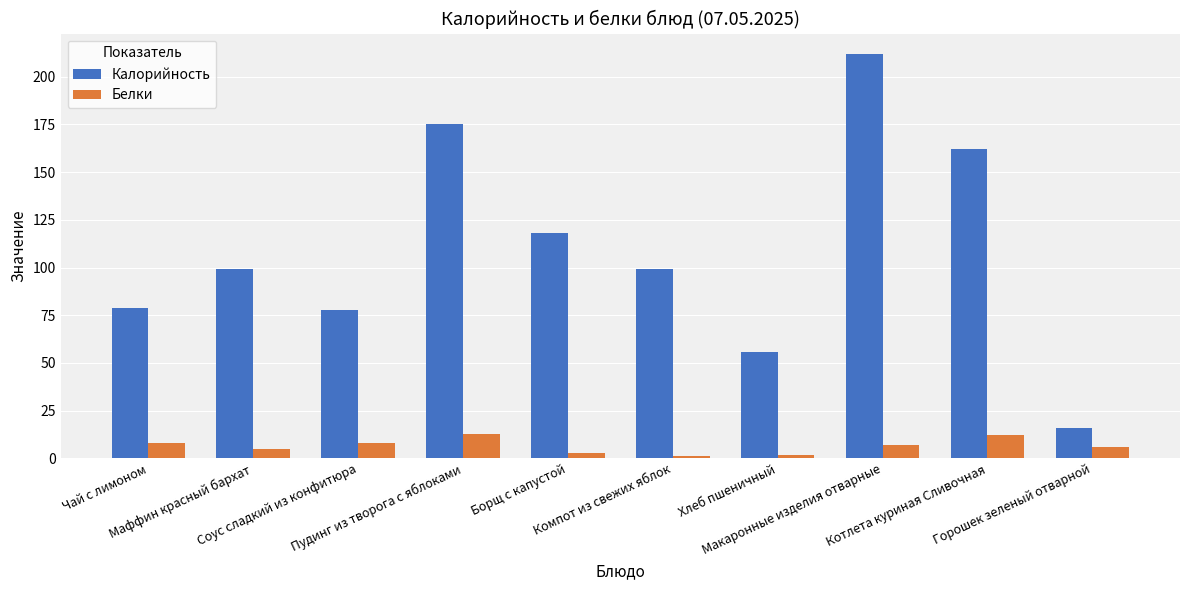

How many series are shown in this chart?

2